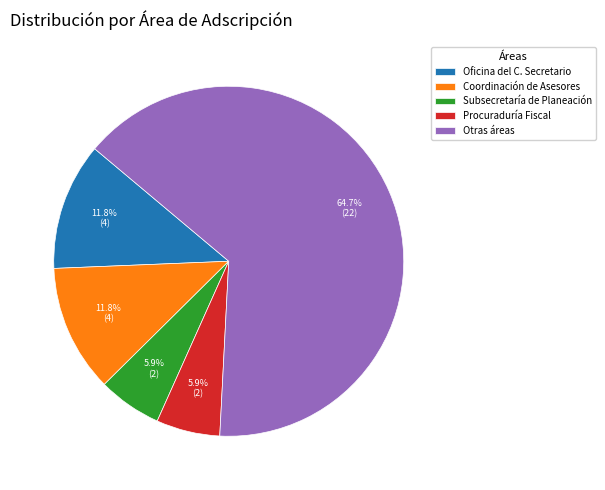

Combined, what portion of the pie is Procuraduría Fiscal and Subsecretaría de Planeación?

11.8%